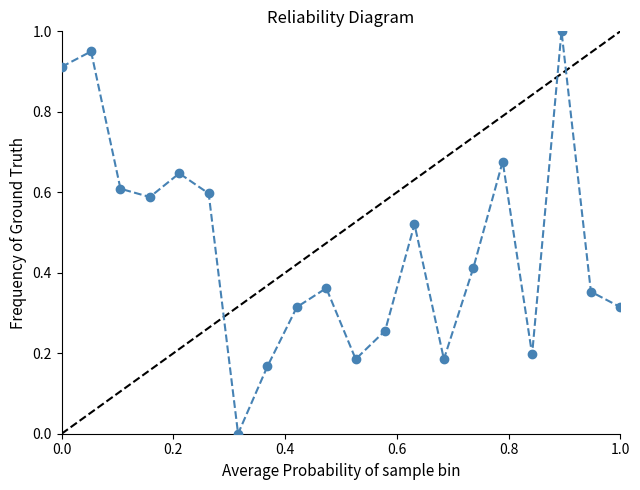

Count the number of values greater than 0.

19